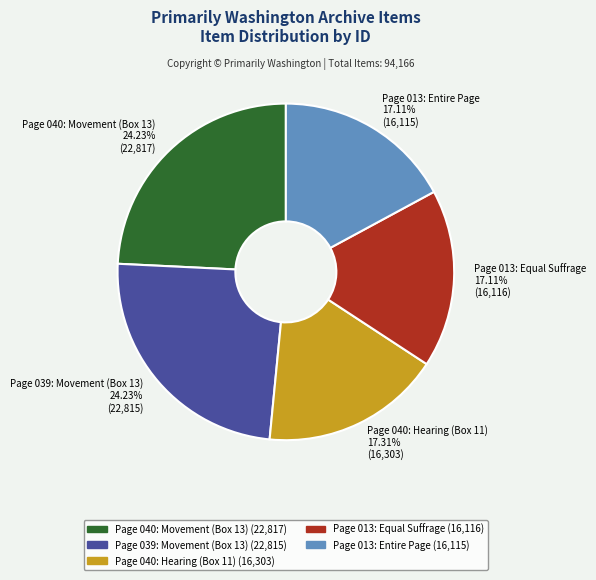

How much of the chart is everything except Page 013: Entire Page?

82.9%